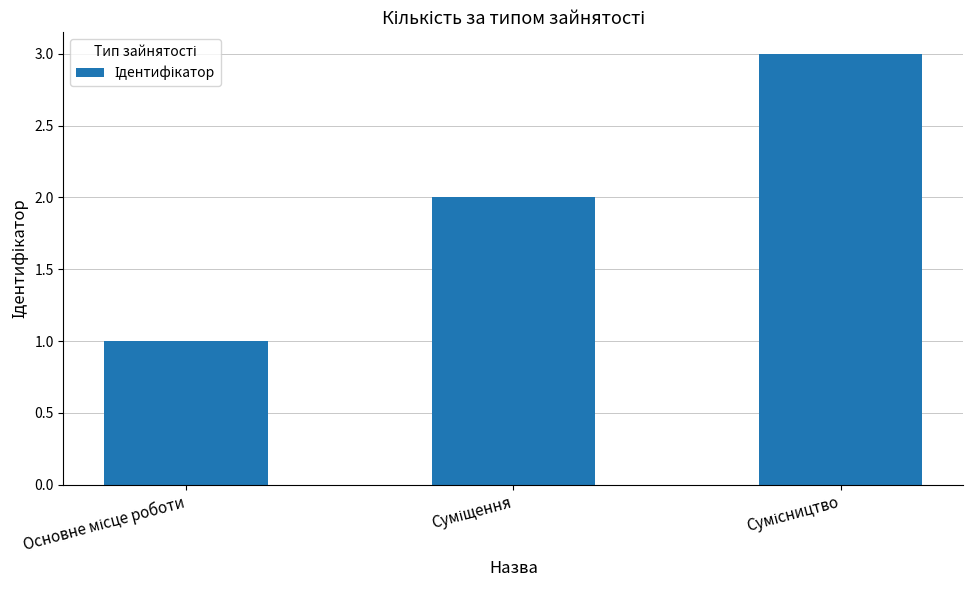

What is the difference between the maximum and minimum values?

2